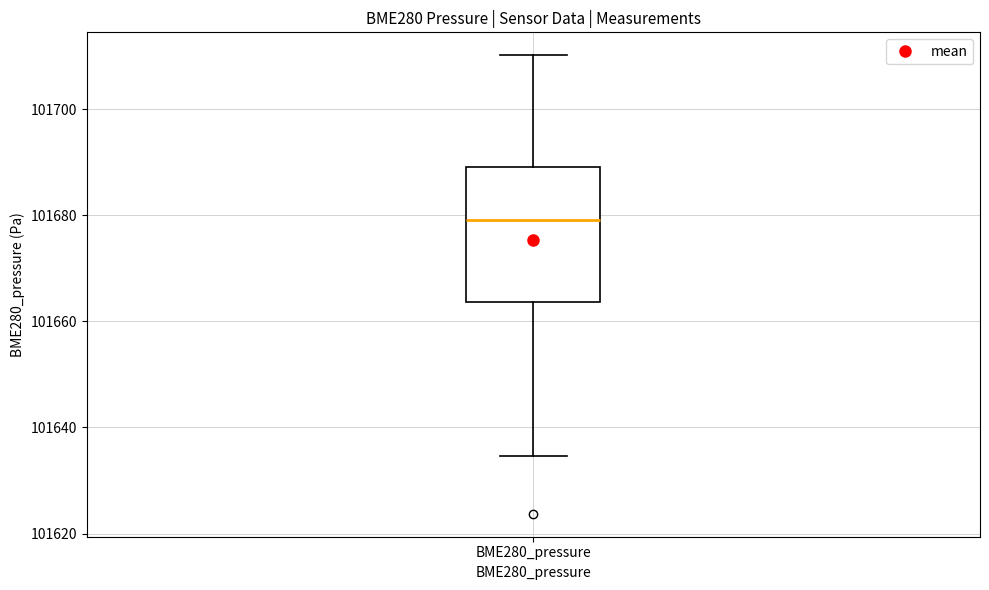

Read this box plot against the y-axis: the position of the median line, the range covered by the box, and the ends of both whiskers. The values are not printed on the chart, so give them approximately, as read against the axis.

median 101680, box 101664 to 101690, whiskers 101634 to 101710